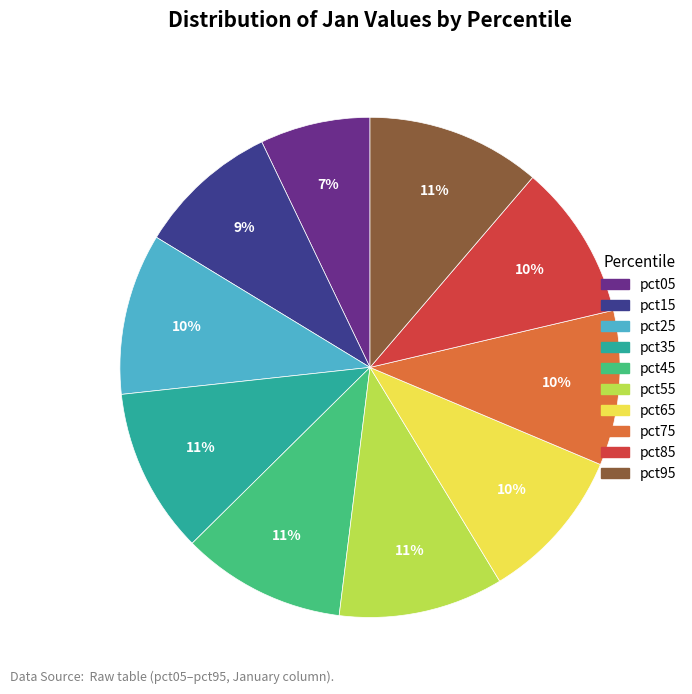

What percentage is the pct85 slice, to the nearest percent?

10%